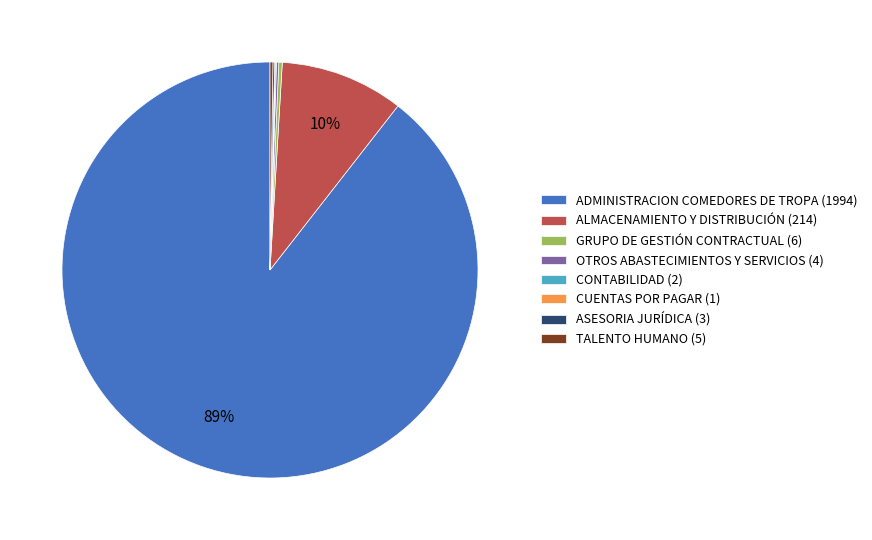

Is ADMINISTRACION COMEDORES DE TROPA the majority of the pie?

Yes